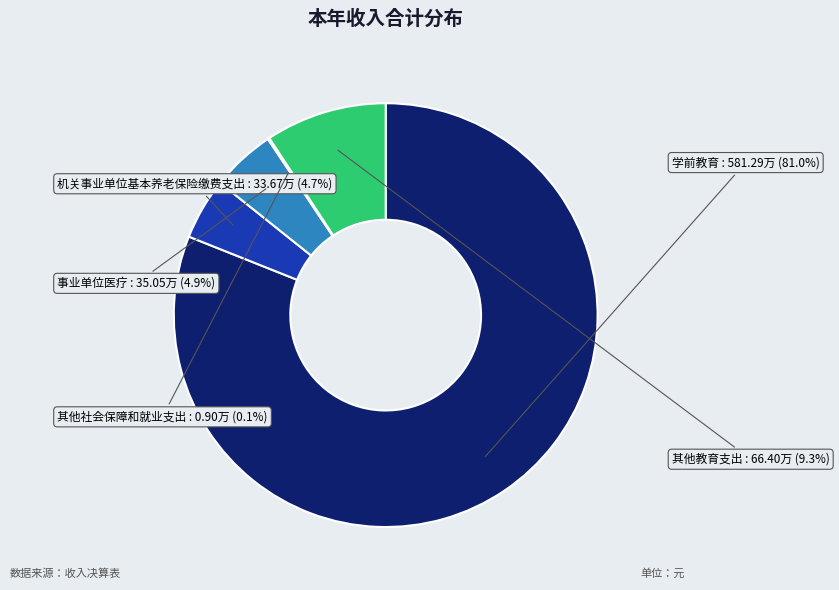

What percentage is the 机关事业单位基本养老保险缴费支出 slice, to the nearest percent?

5%